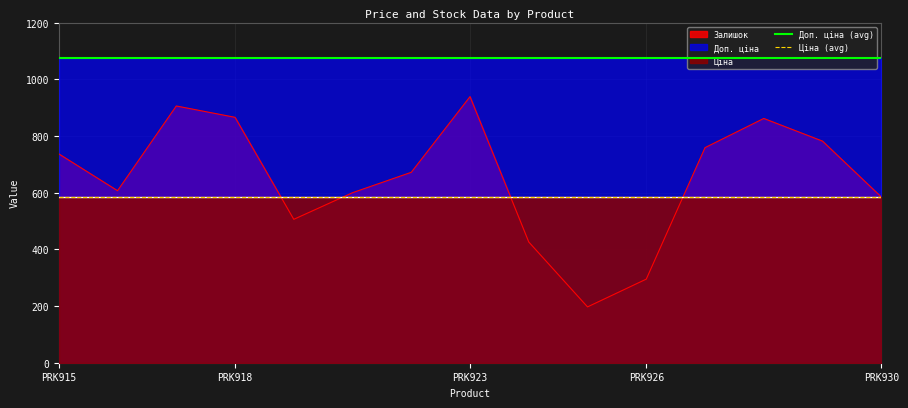

True or false: Доп. ціна (avg) has more than 1 points higher than both neighbors.

False